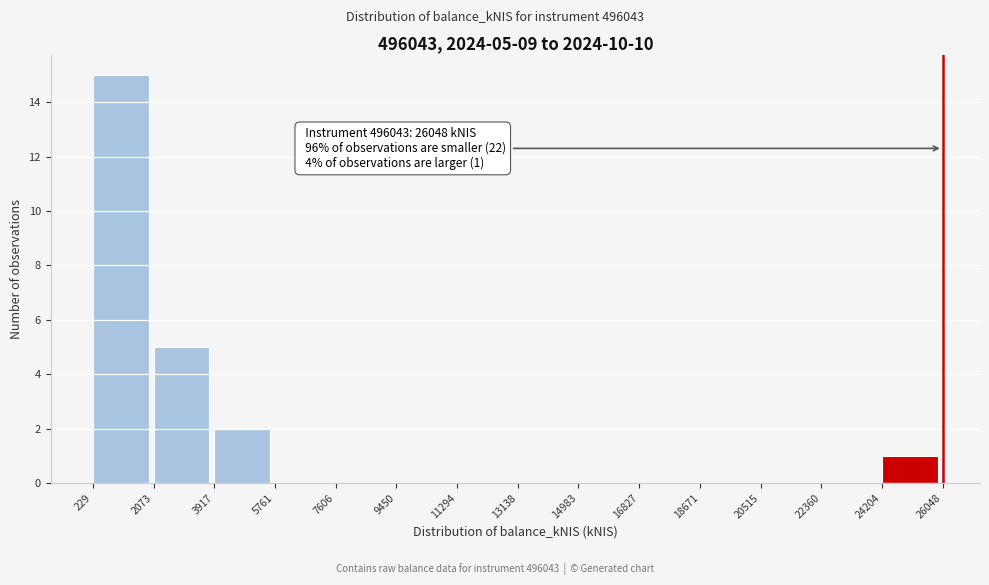

Over which range of the x-axis is the bar tallest?

229 to 2073